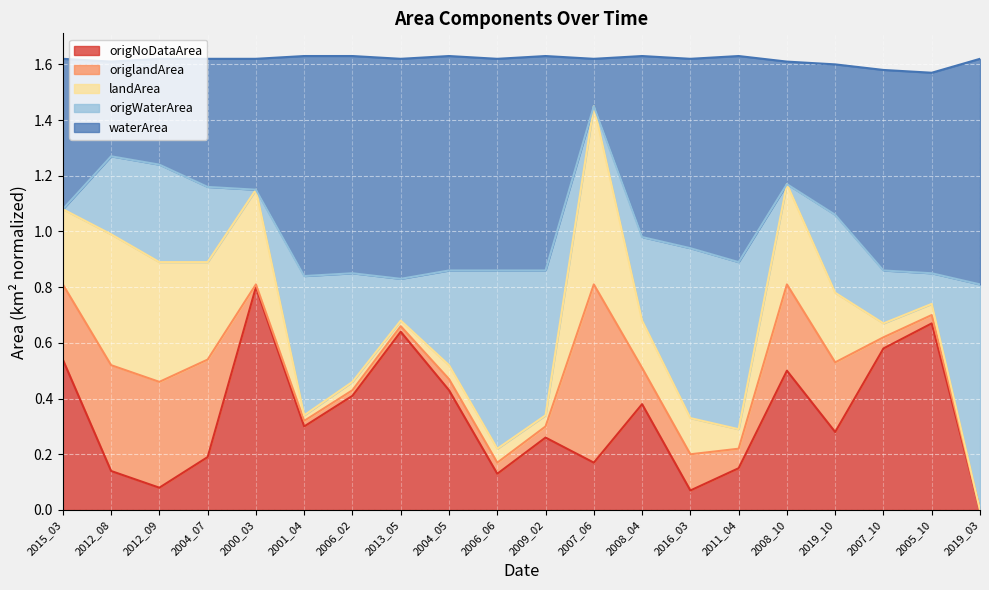

What position from the right is 2012_08?

19